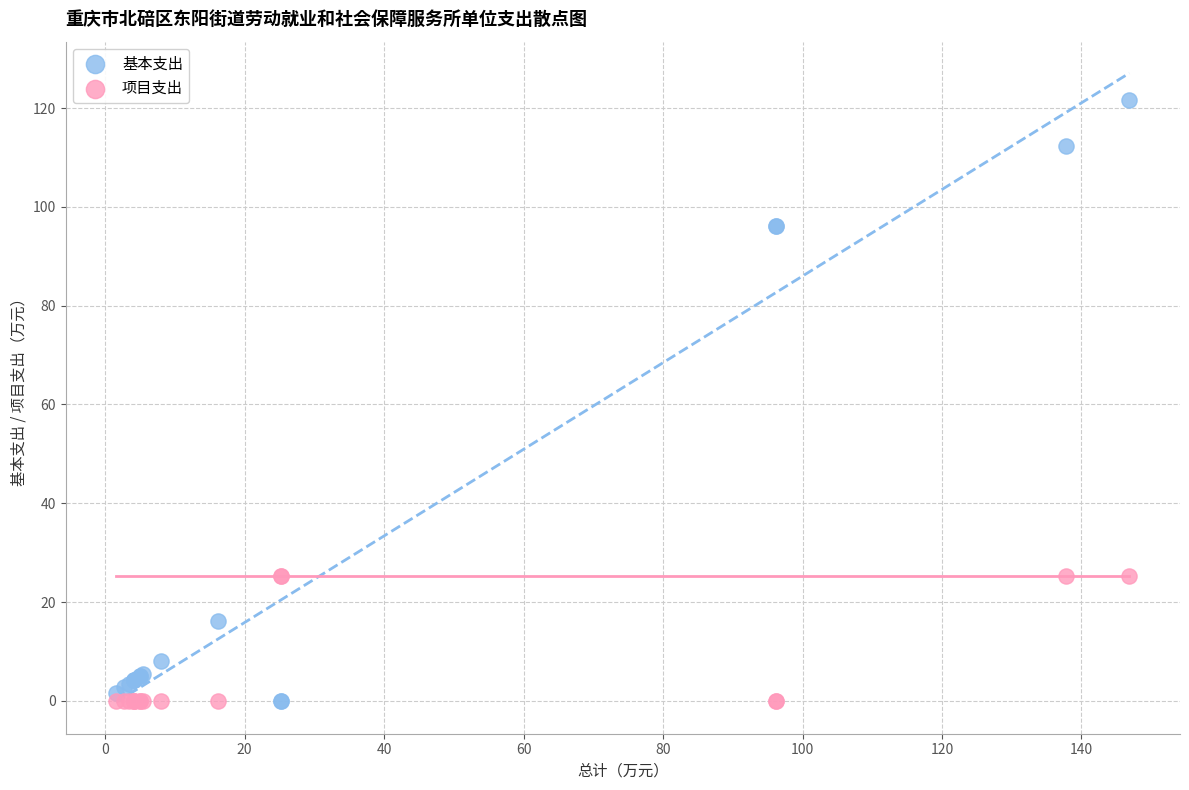

Which series reaches the maximum Y coordinate?

基本支出